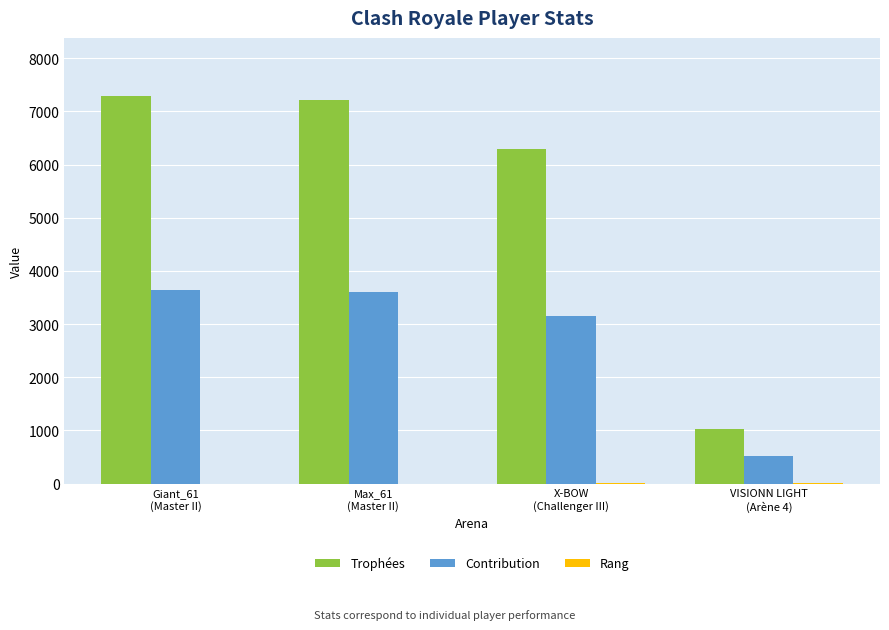

What is the maximum value for Contribution?

3644